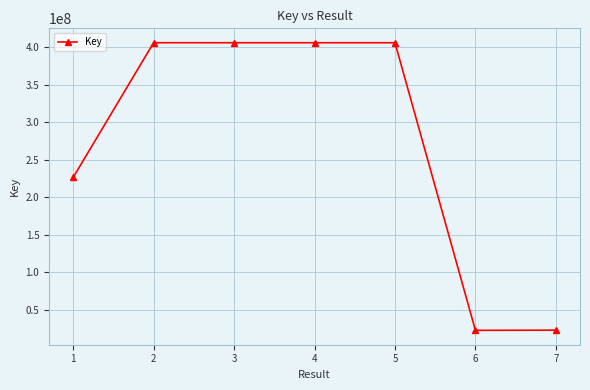

What is the ratio of the value at 1 to the value at 6?

10.0